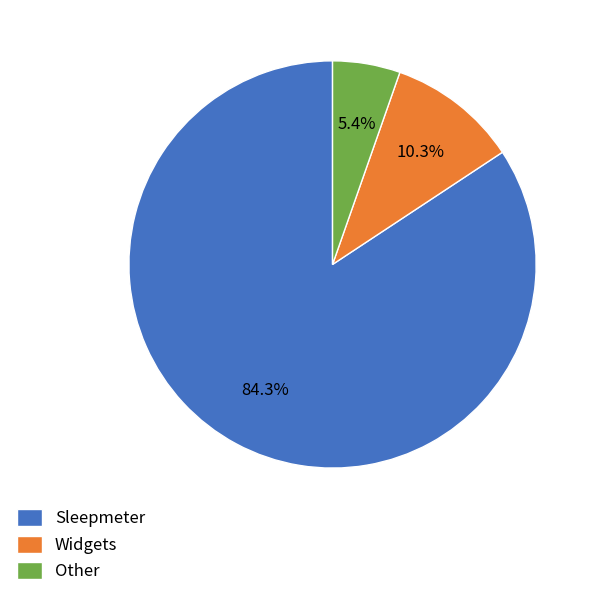

How many slices are in this pie chart?

3